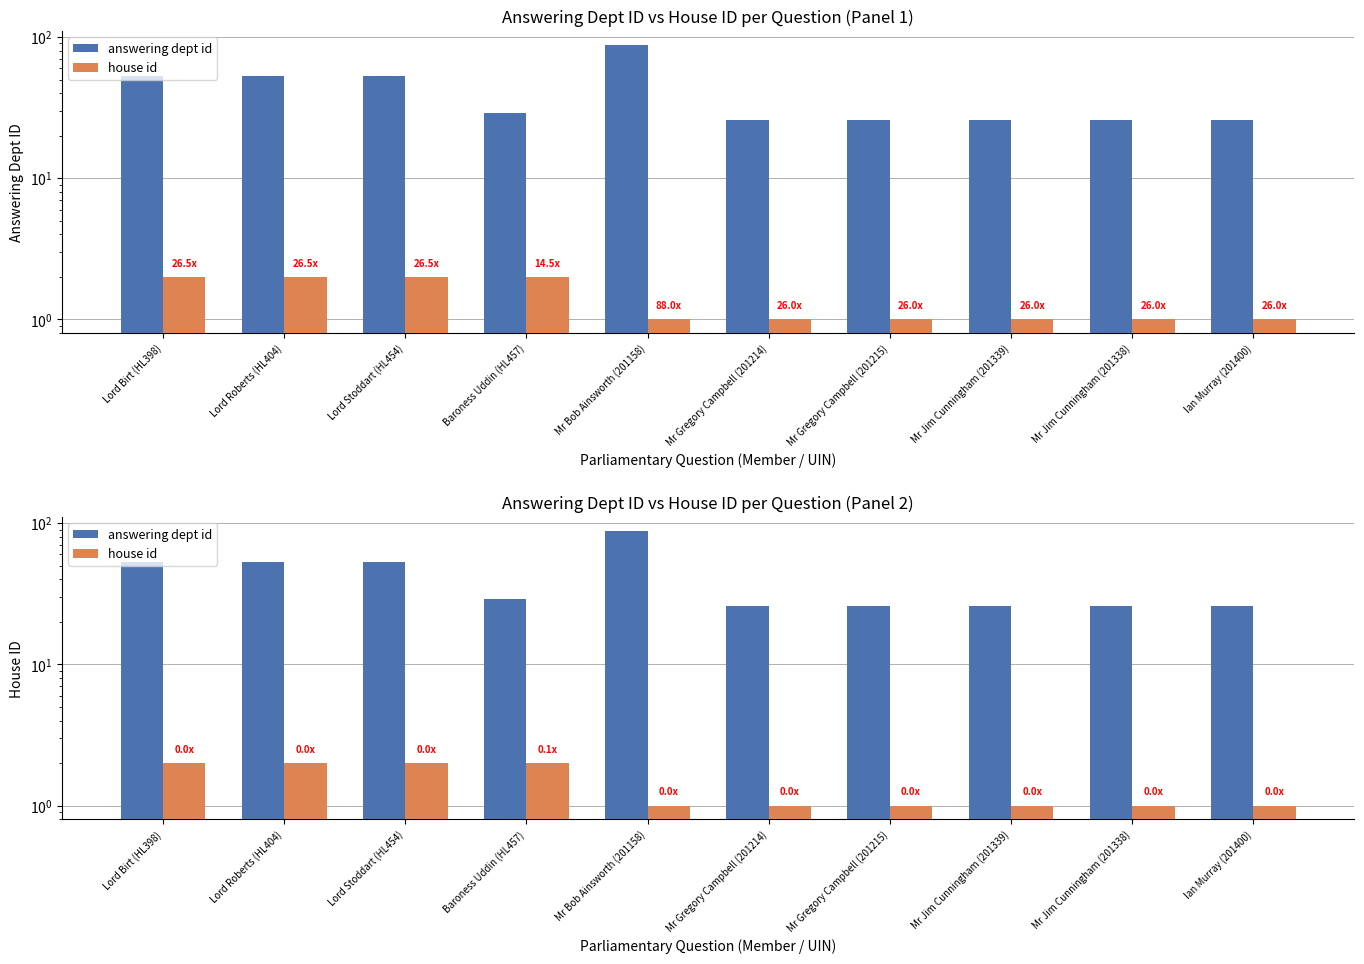

Which series has the widest spread of values?

answering dept id